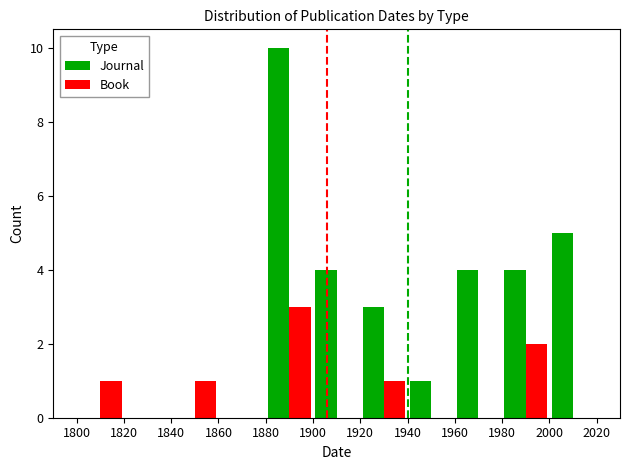

What is the greatest value displayed?

10